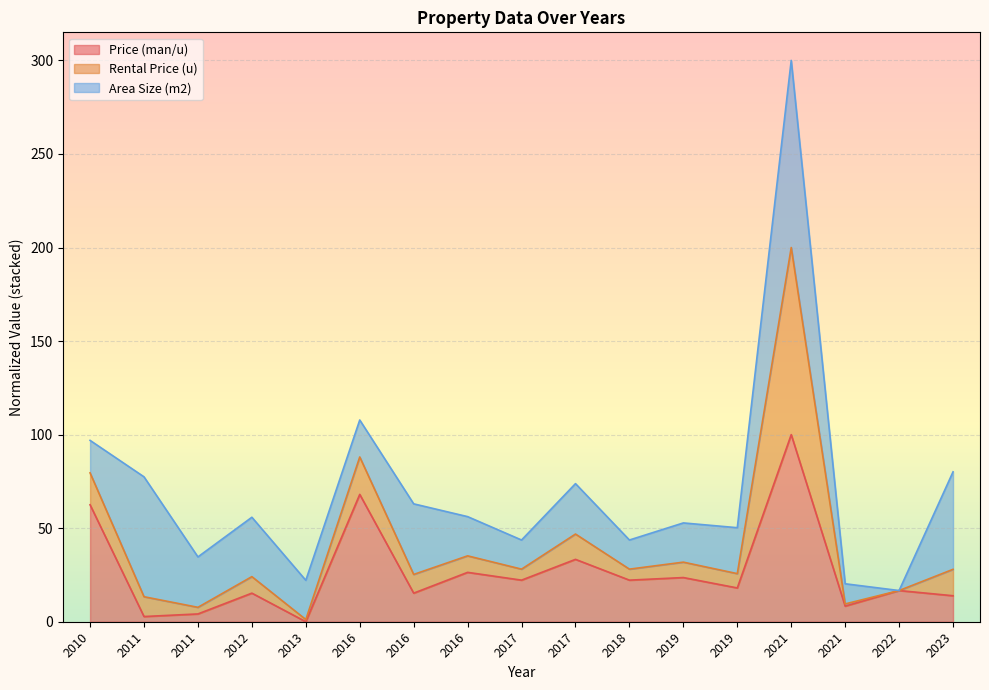

Is it true that Rental Price (u) equals 50.7 at 2011?

False